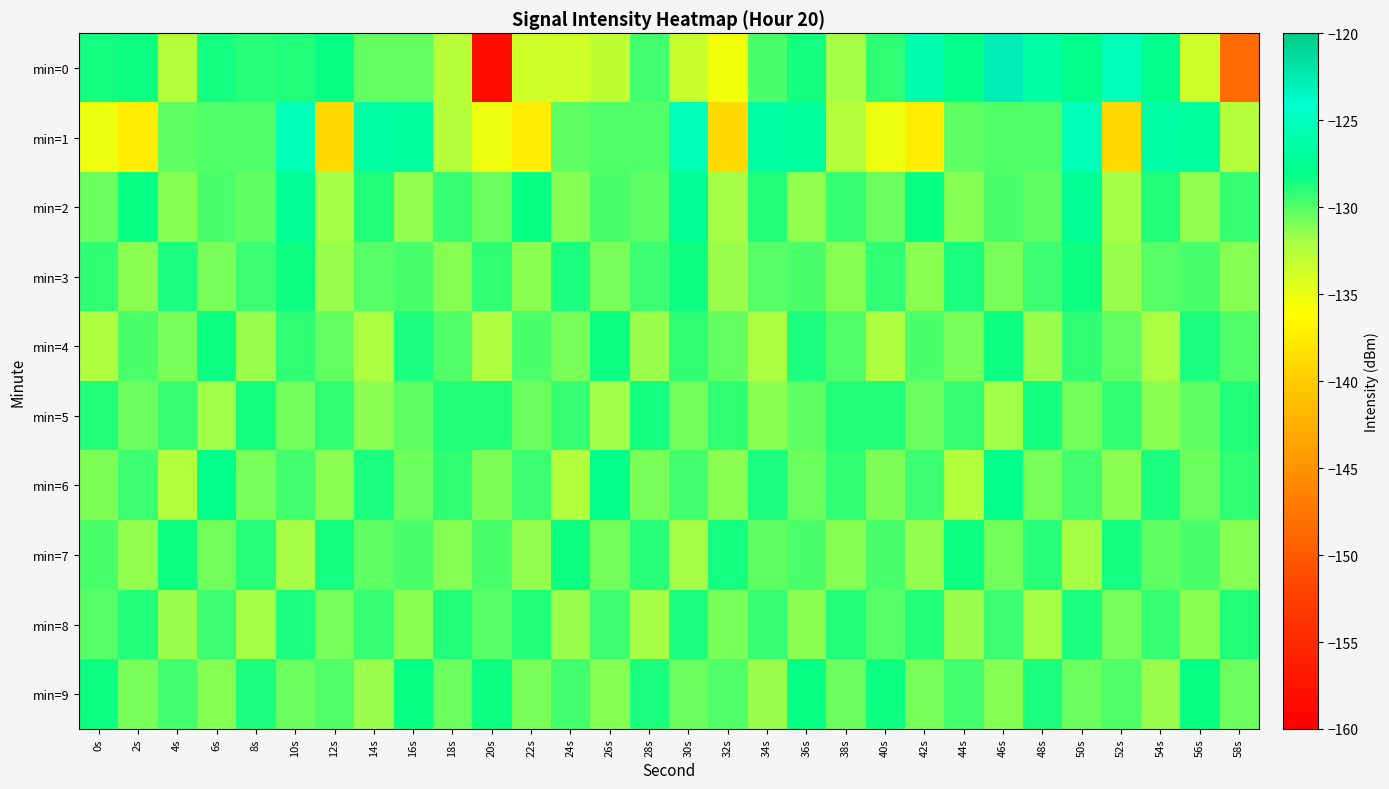

At which category is the sum across all series the highest?

50s